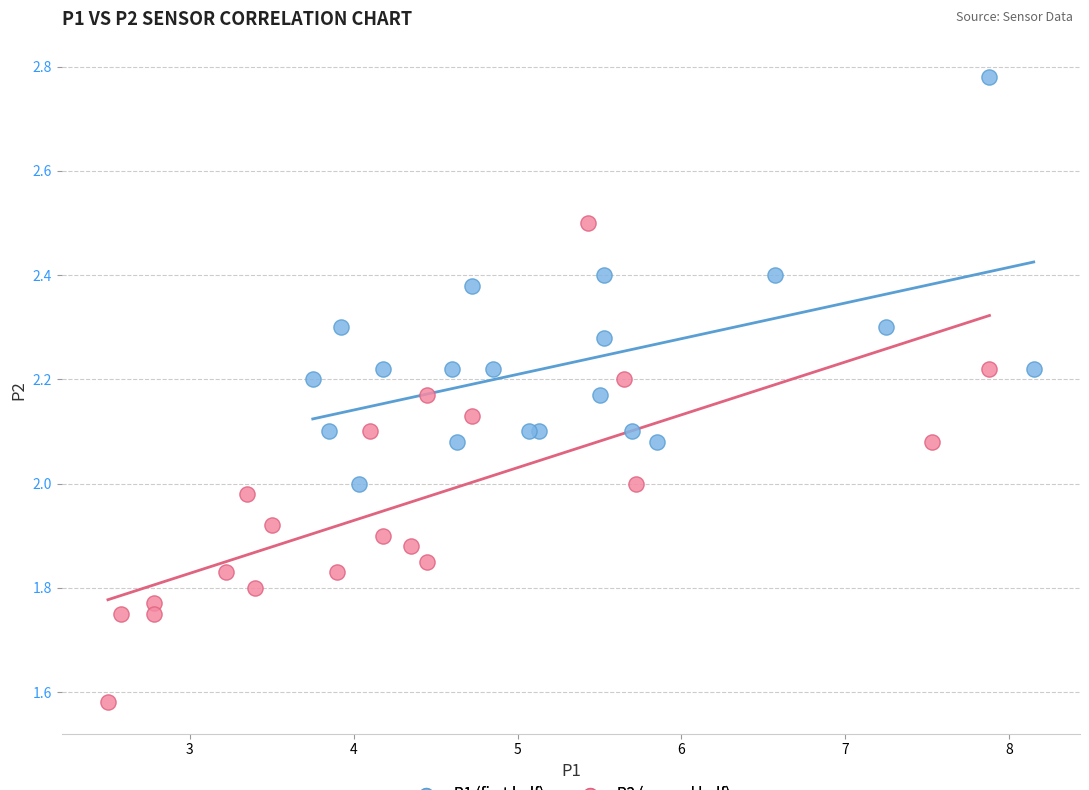

Which series contains the highest Y value?

P1 (first half)